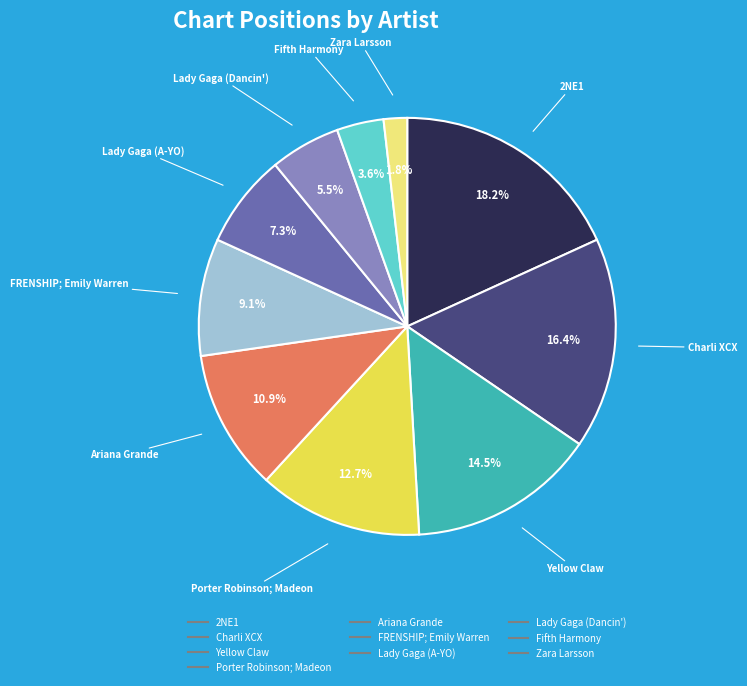

Approximately how many times larger is the value at Charli XCX compared to FRENSHIP; Emily Warren?

1.8